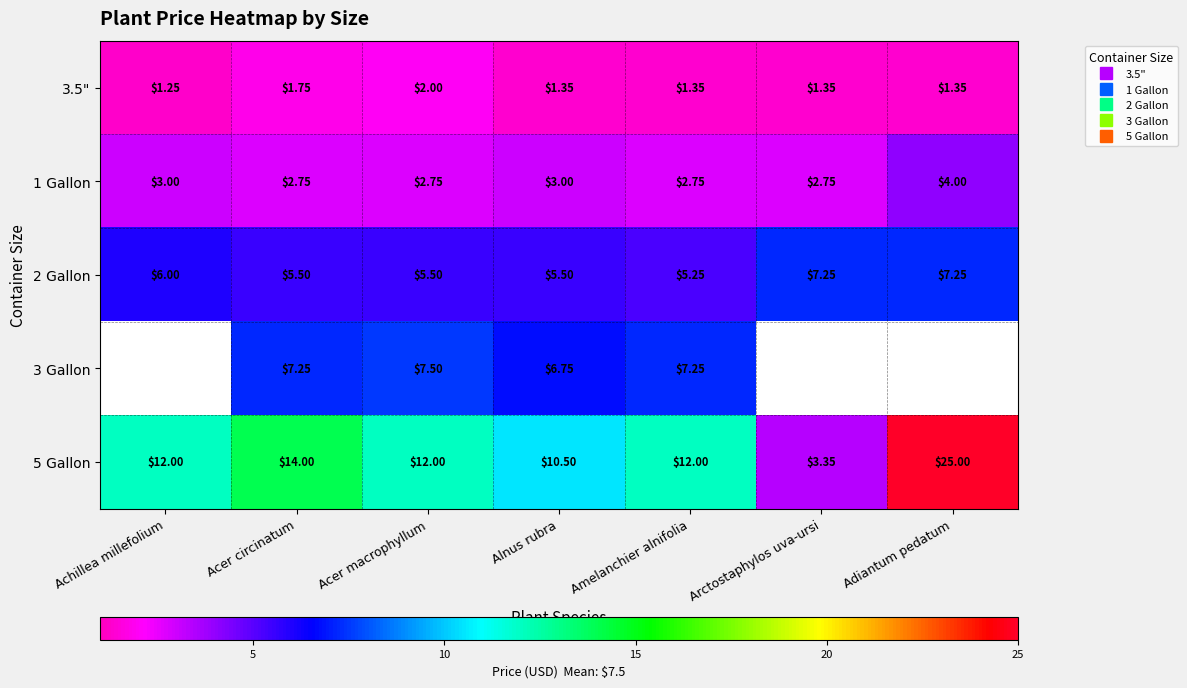

At which category does the chart reach its minimum across all series?

Achillea millefolium